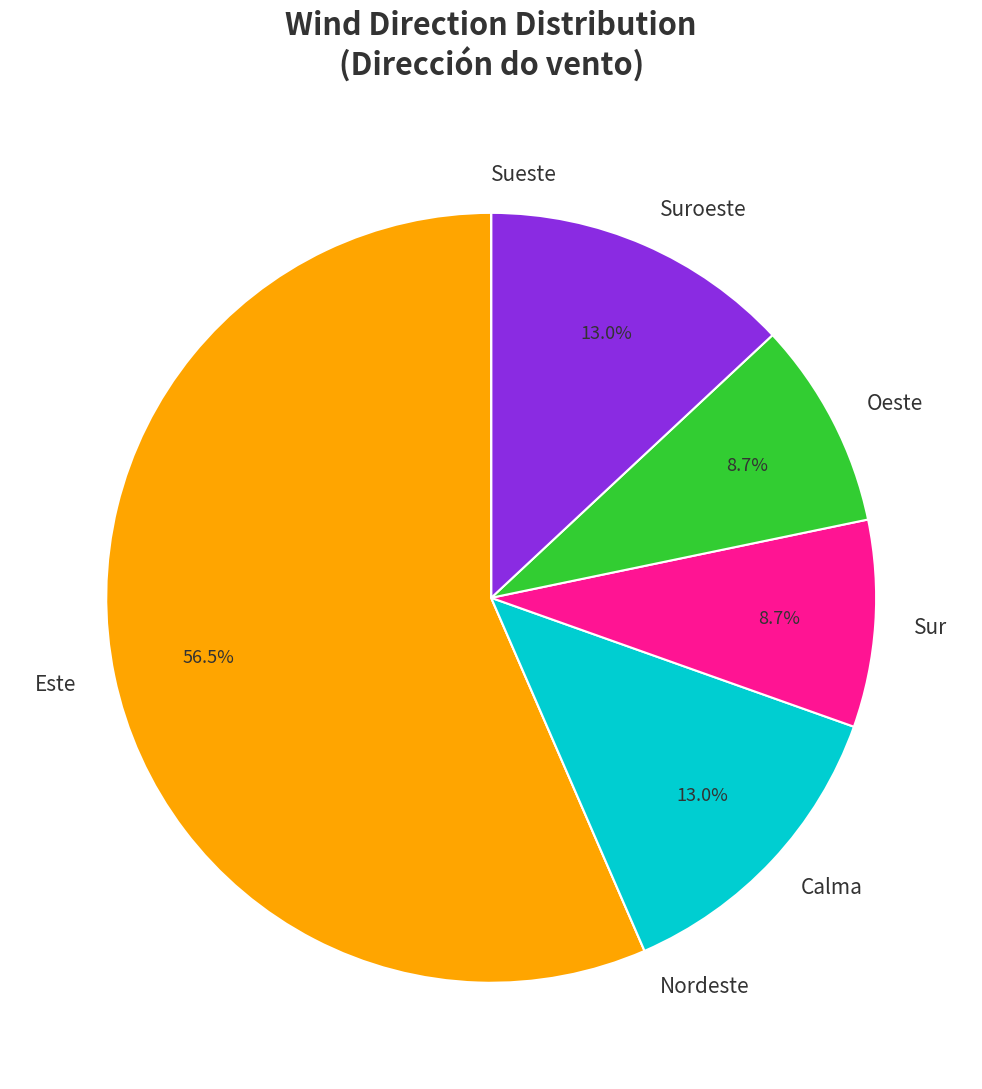

Which slice is the largest?

Este